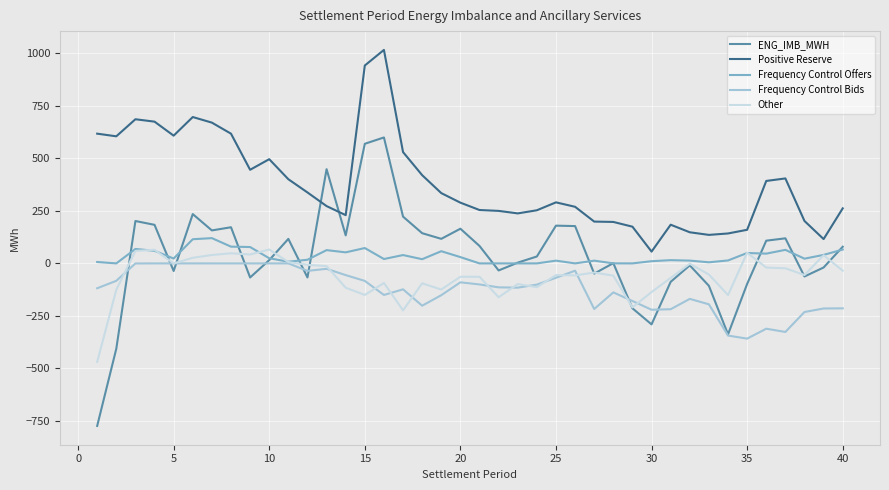

Count the number of data series in this chart.

5